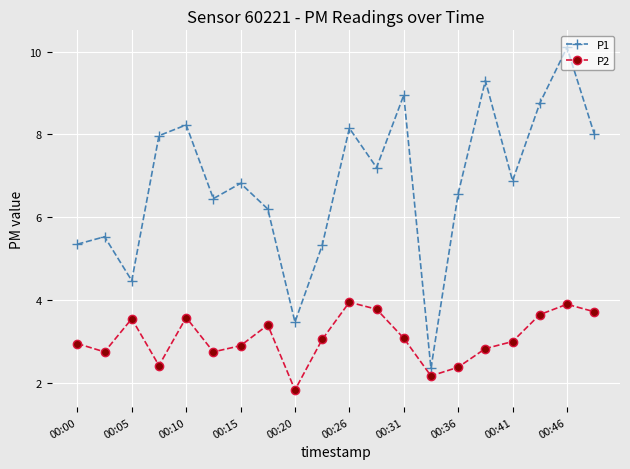

Rank the series by their average value, from highest to lowest.

P1, P2